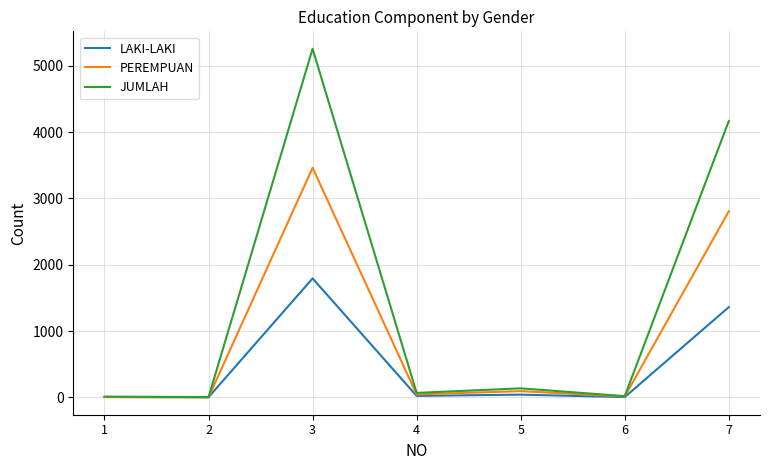

Which series has the largest range (max minus min)?

JUMLAH